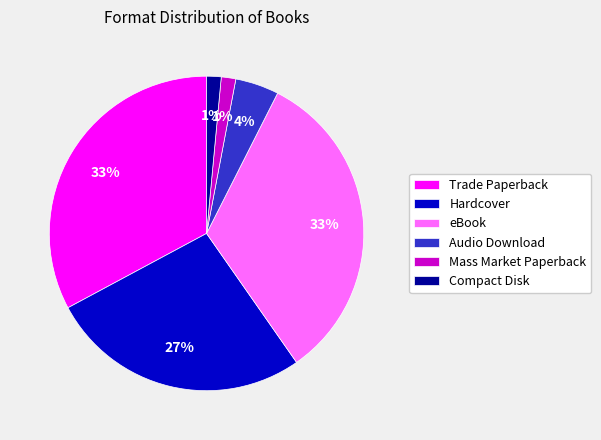

Combined, do Trade Paperback and Audio Download account for over 50%?

No